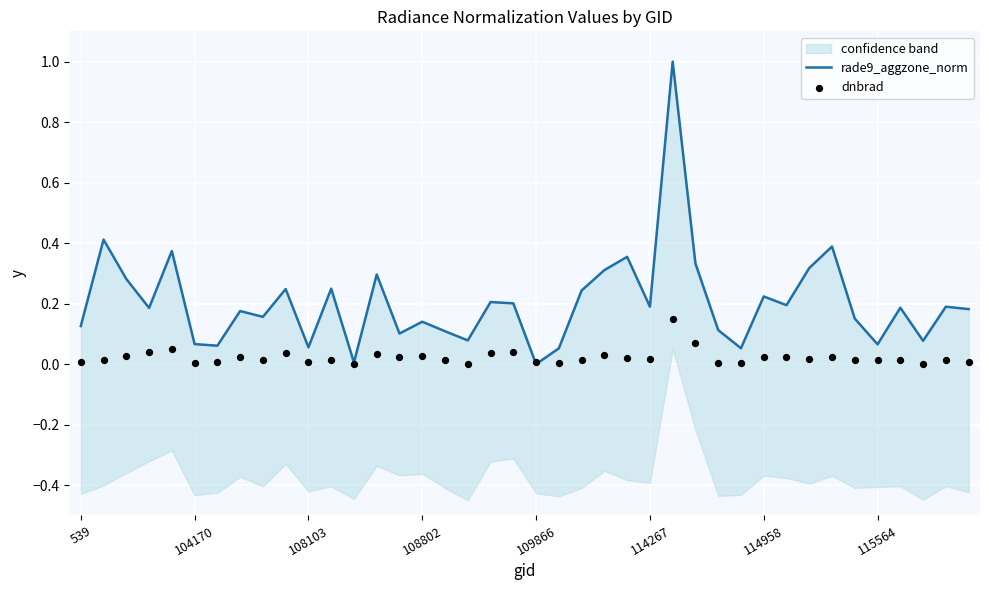

At which category is the sum across all series the highest?

26